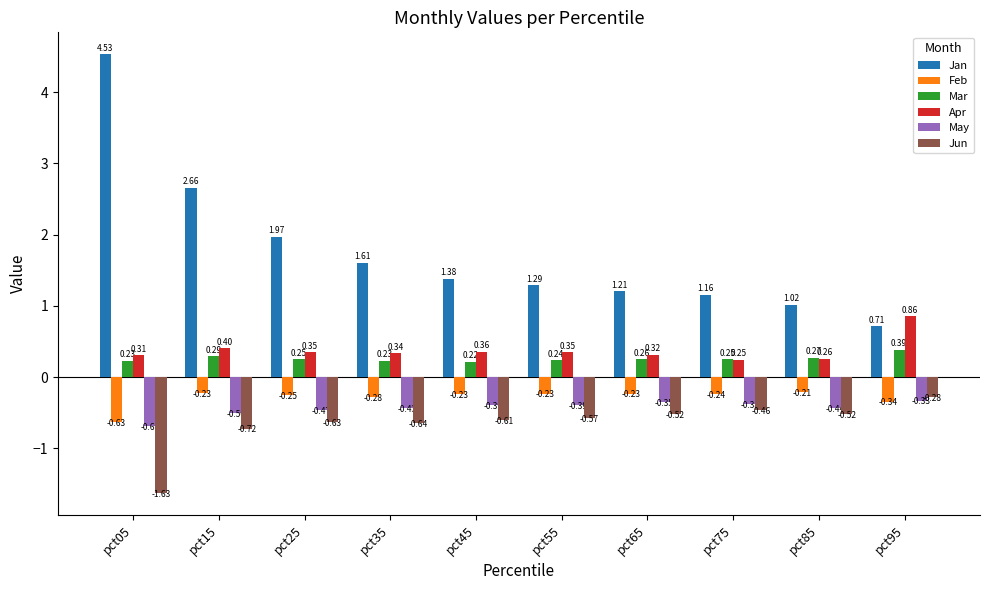

Which series has the widest spread of values?

Jan